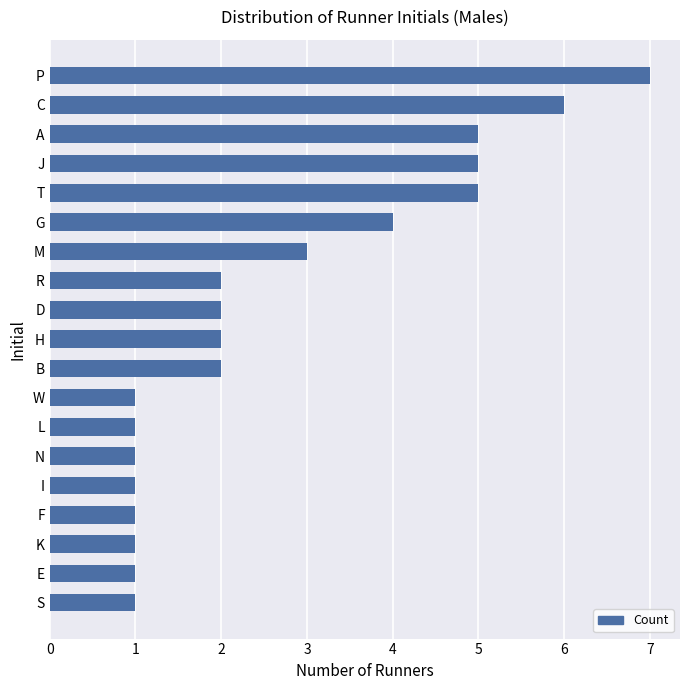

Is it true that the value at F is 1?

True